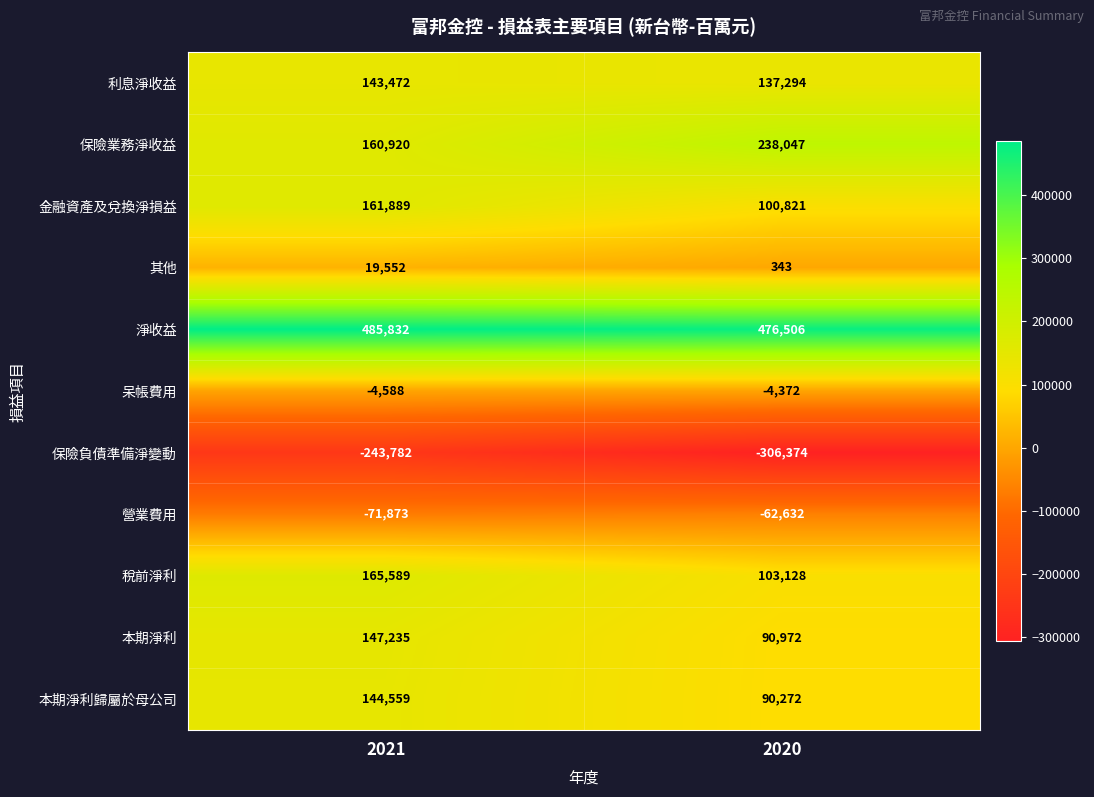

Rank the series at 2020 from highest to lowest value.

淨收益, 保險業務淨收益, 利息淨收益, 稅前淨利, 金融資產及兌換淨損益, 本期淨利, 本期淨利歸屬於母公司, 其他, 呆帳費用, 營業費用, 保險負債準備淨變動